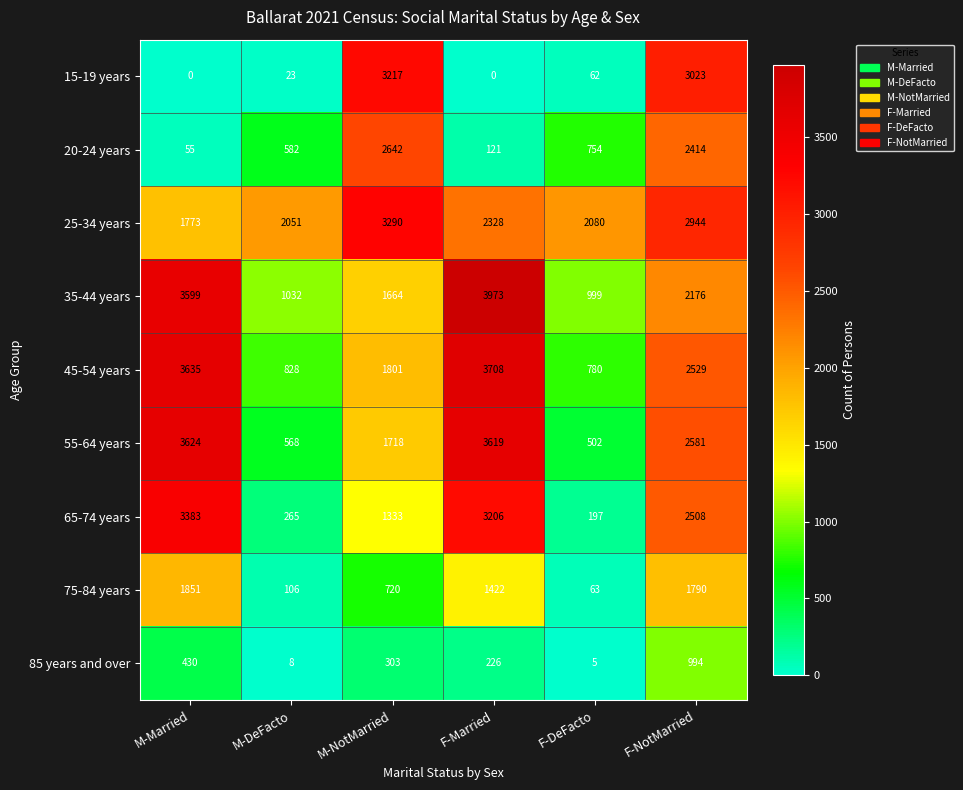

Which series has the largest total across all categories?

25-34 years